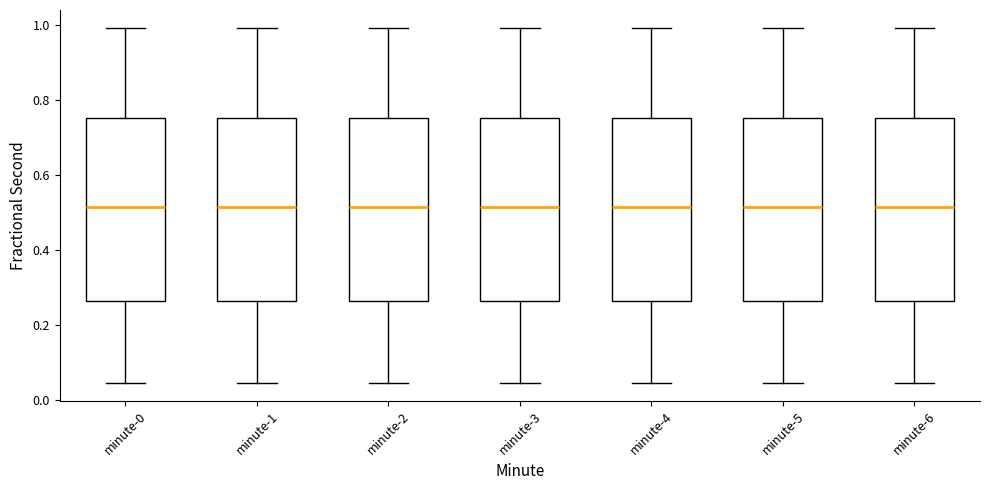

Where does the lower whisker of the box for minute-3 end on the y-axis? The values are not printed on the chart, so give them approximately, as read against the axis.

0.04